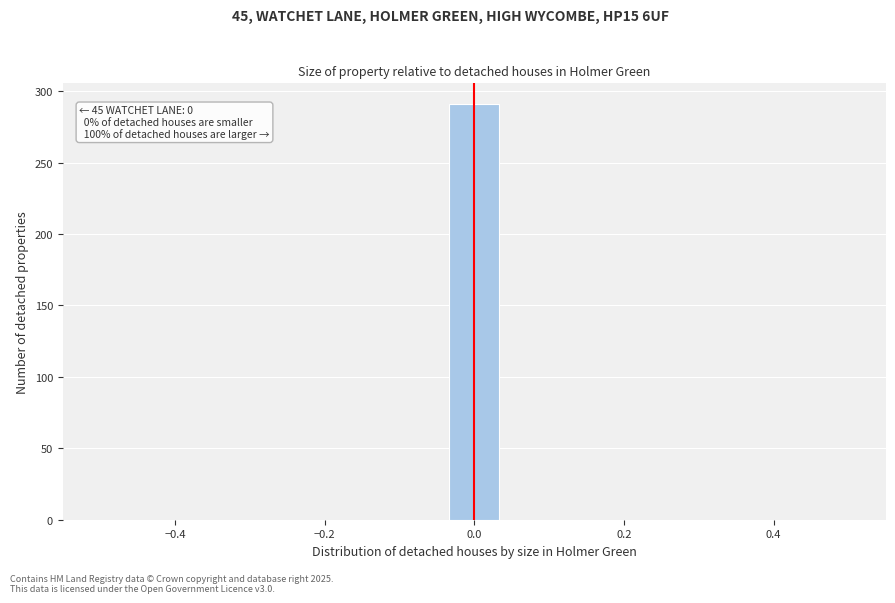

Around what value on the x-axis is the tallest bar? Give the approximate position of its centre, as read against the axis.

0.00